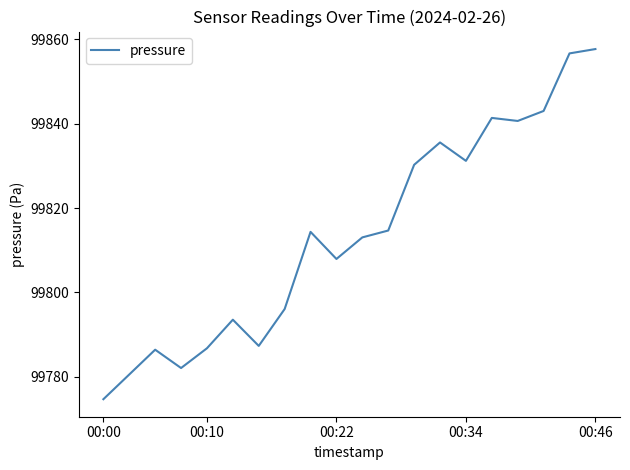

How many values are below 99814?

10